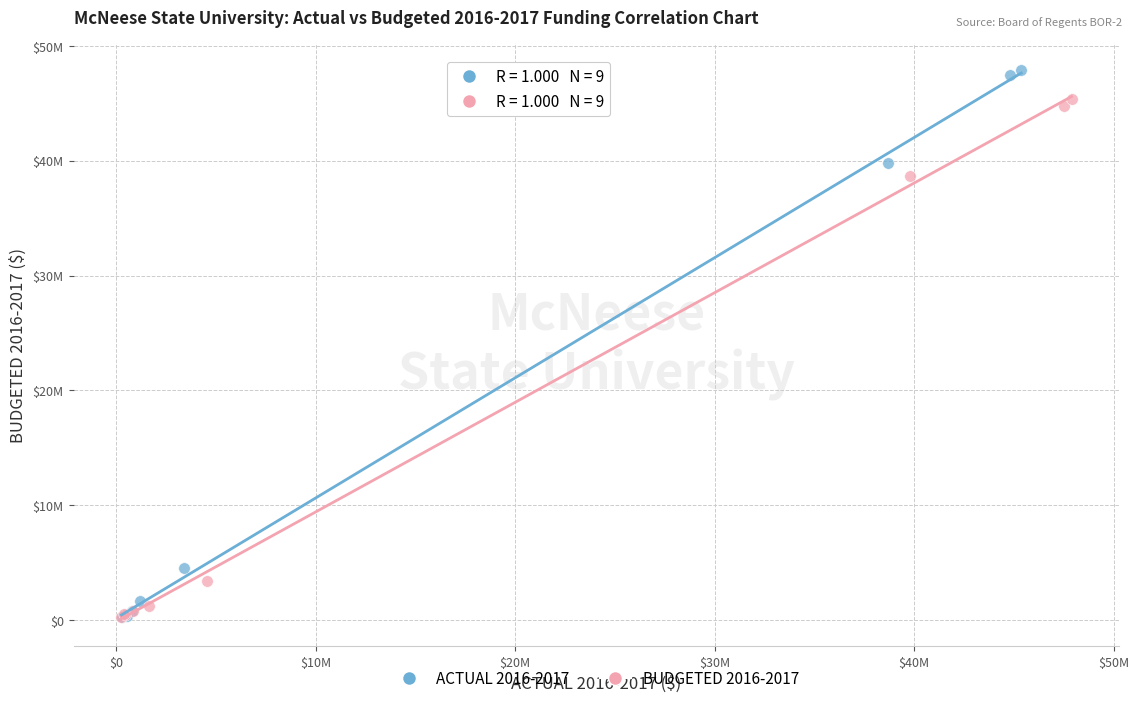

What are all the series names shown in the legend?

ACTUAL 2016-2017, BUDGETED 2016-2017